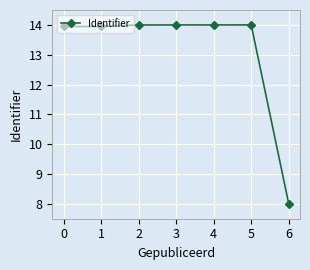

True or false: the data has more than 0 interior local peaks.

True